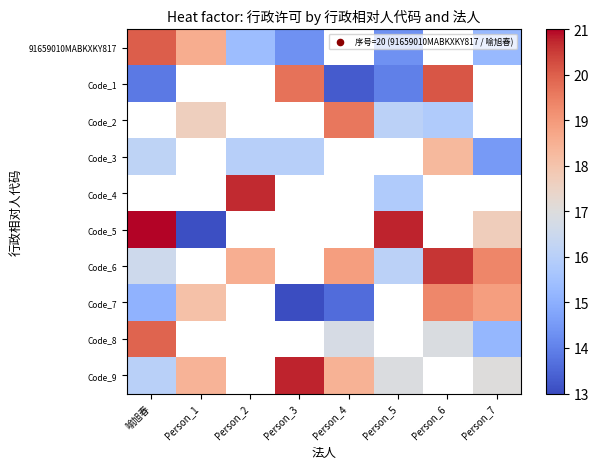

Which label corresponds to the largest value in the chart?

喻旭春